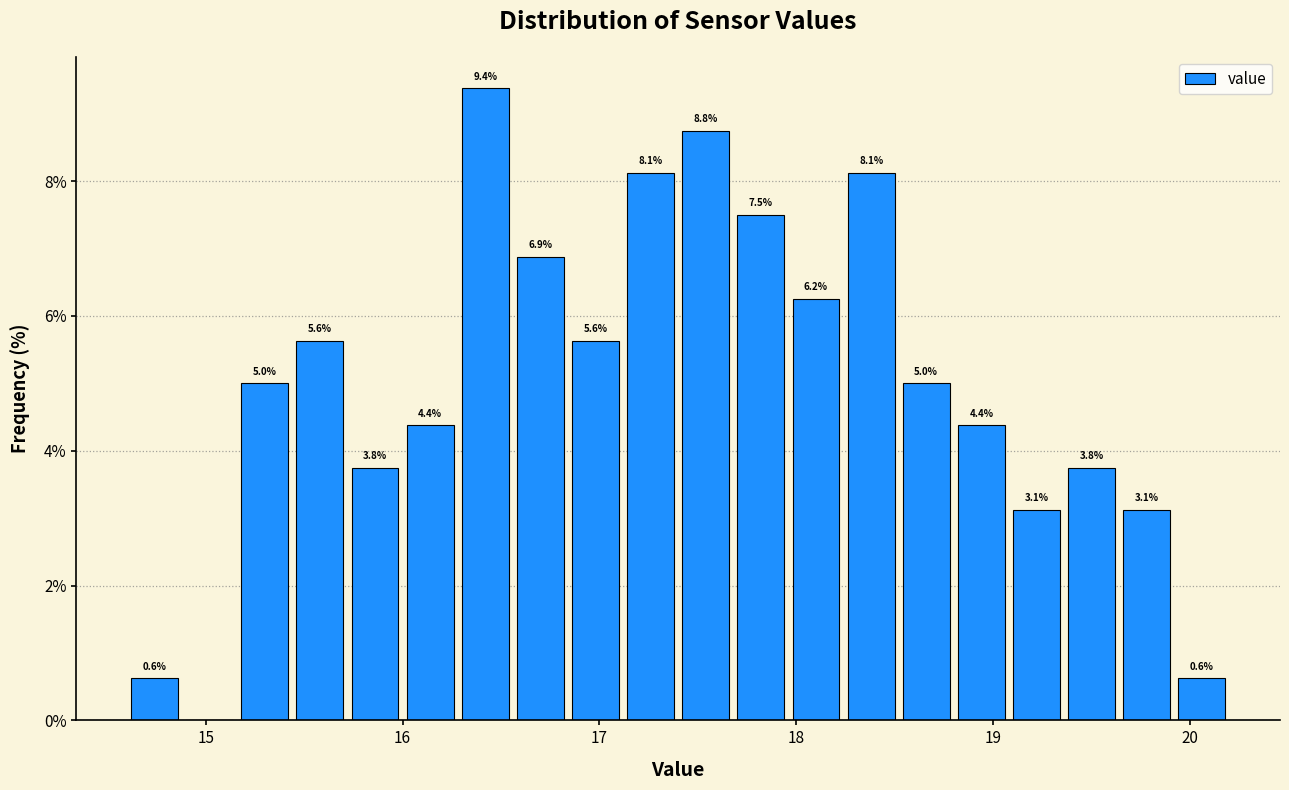

Around what value on the x-axis is the tallest bar? Give the approximate position of its centre, as read against the axis.

16.4